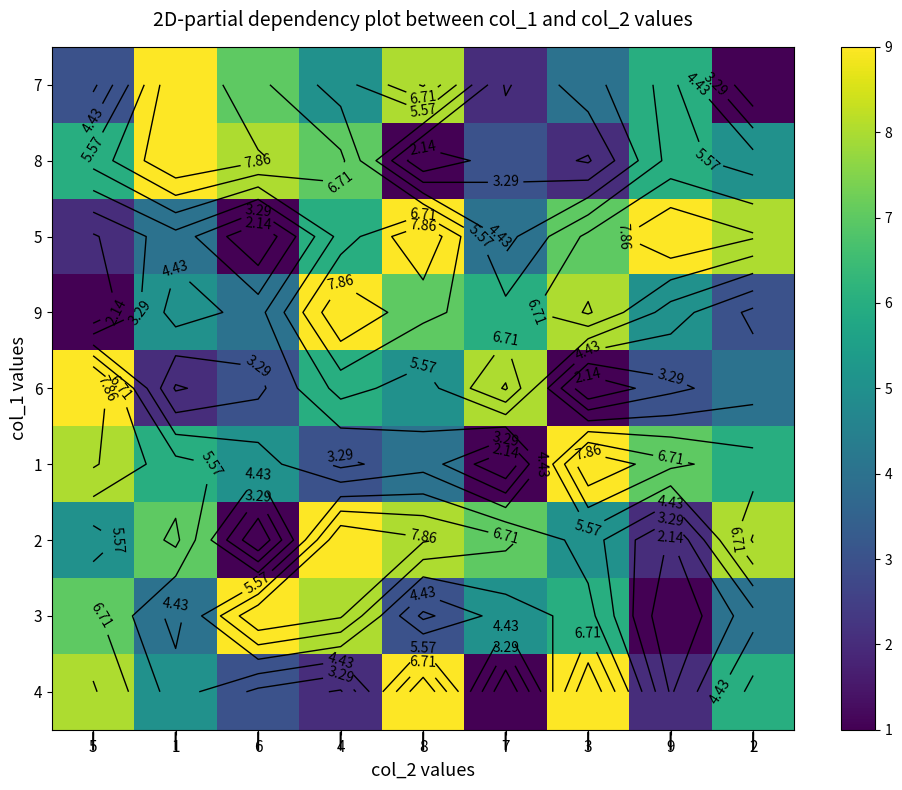

What is the difference between the 5 values at 7 and 5?

2